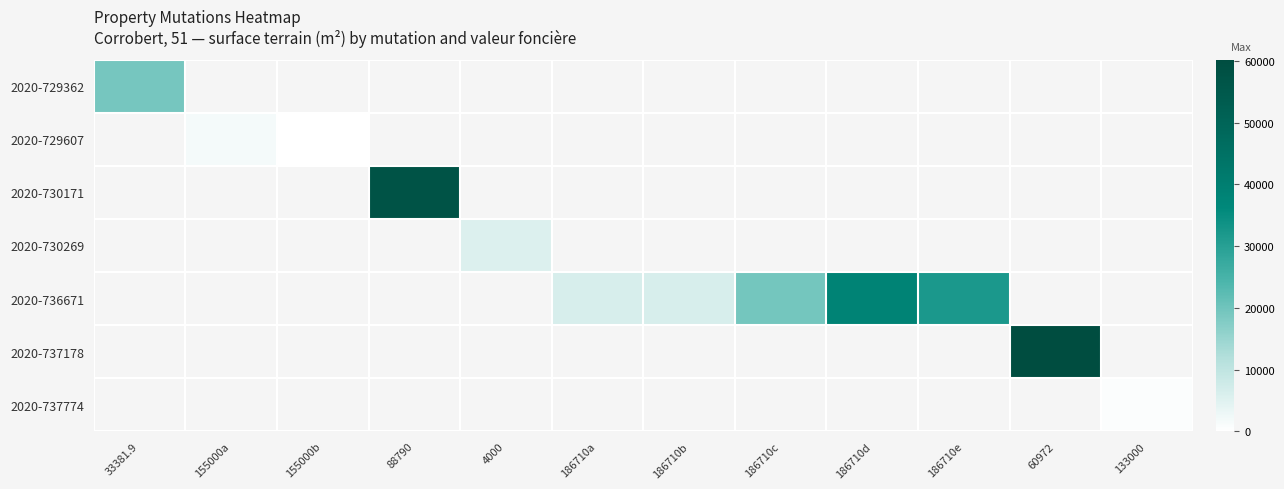

At which label does 2020-729362 reach its peak?

33381.9